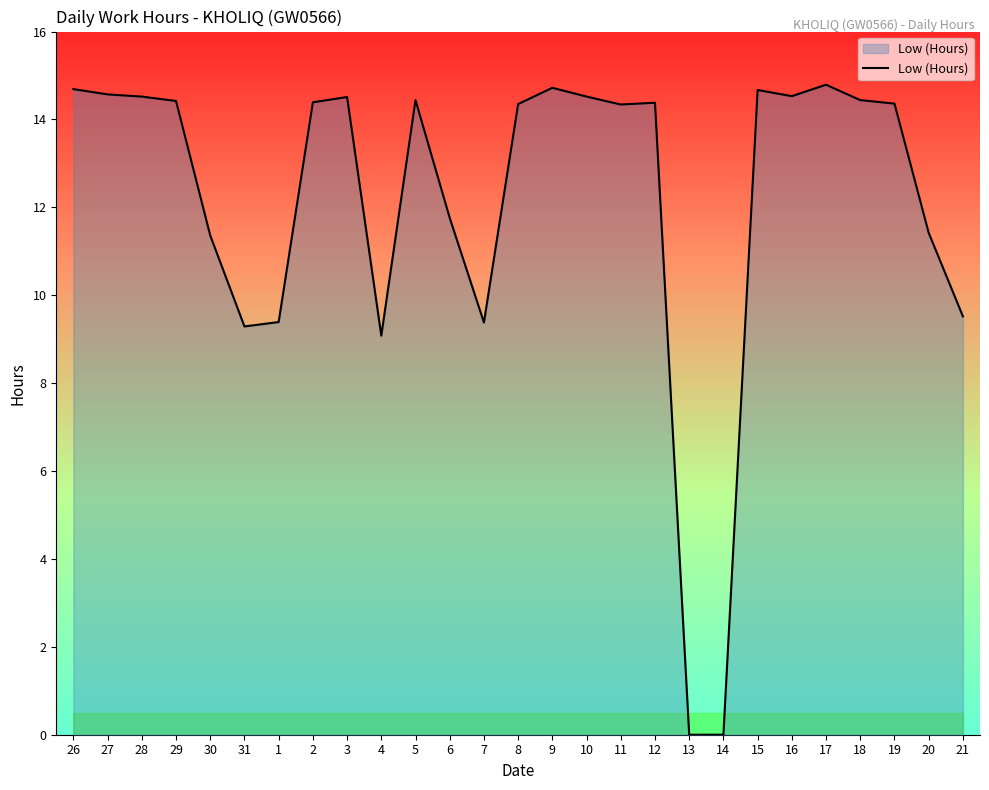

How many series are shown in this chart?

1